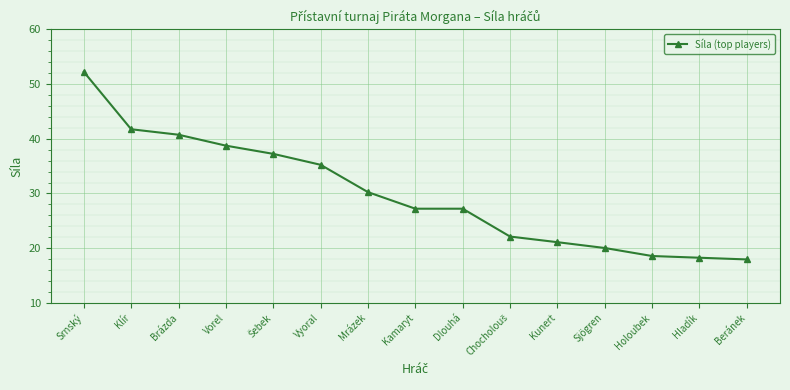

Approximately how many times larger is the value at Vyoral compared to Kunert?

1.7